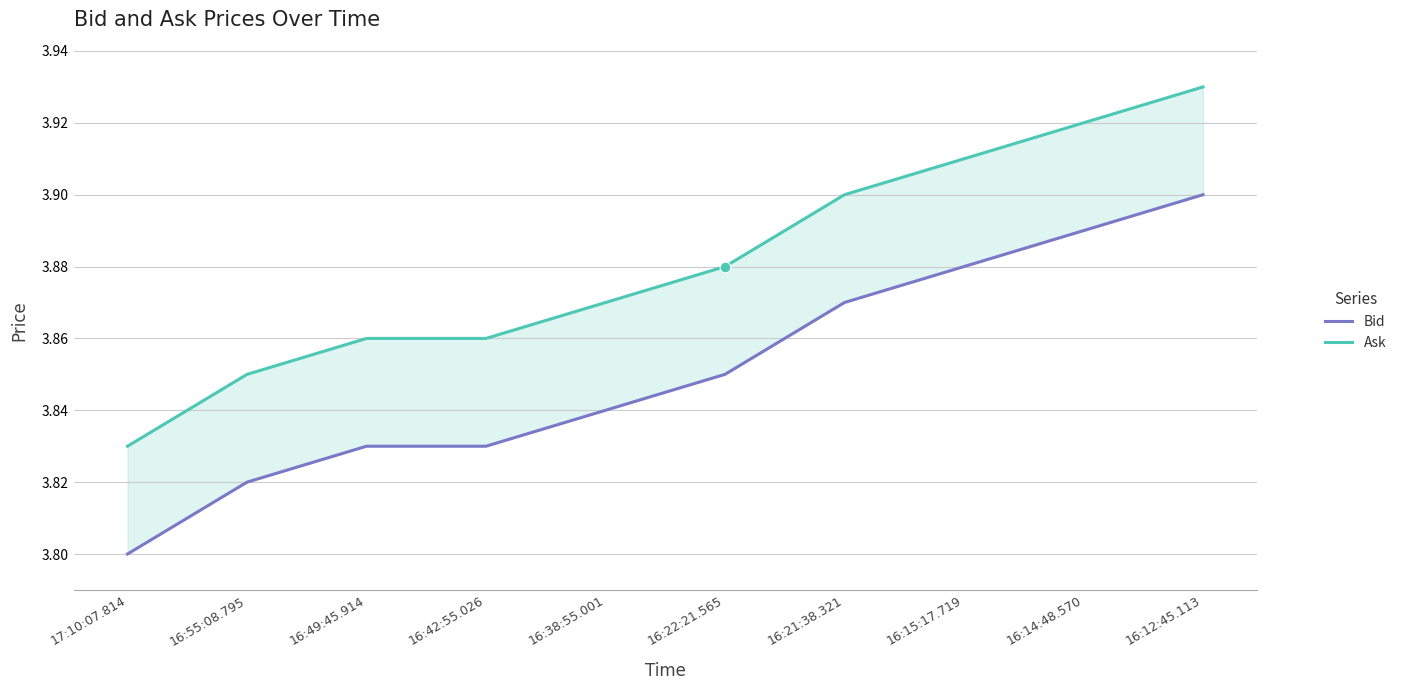

What is the total value across all series at 16:42:55.026?

7.7